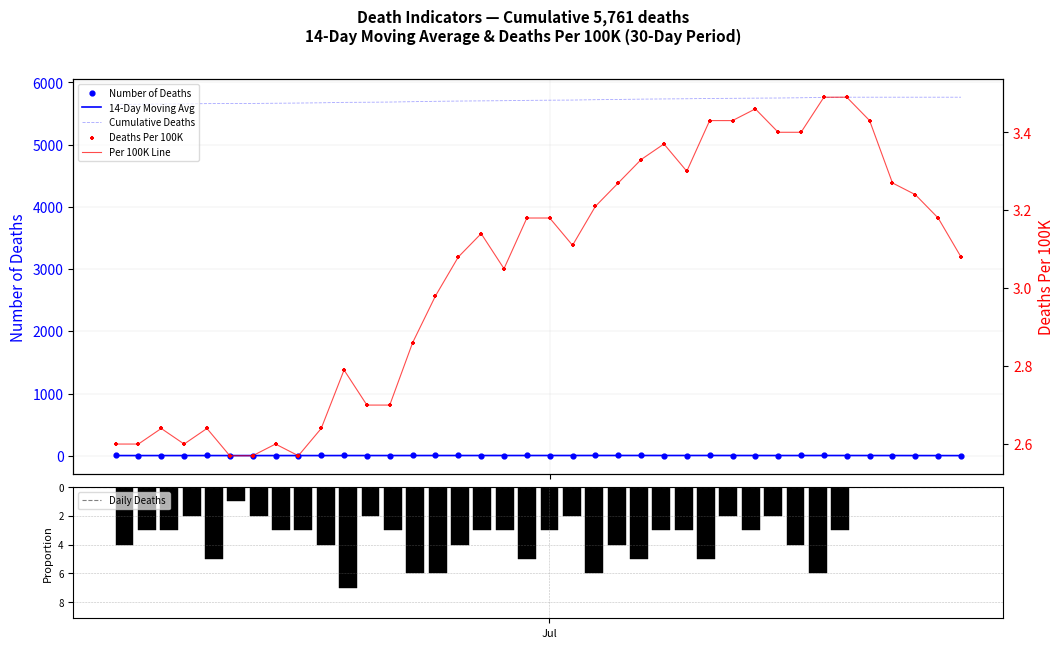

Which series contains the highest Y value?

Cumulative Deaths